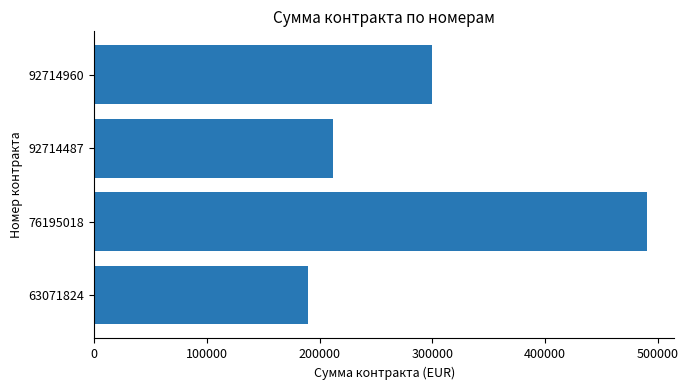

What is the change in value from 92714960 to 92714487?

-88000